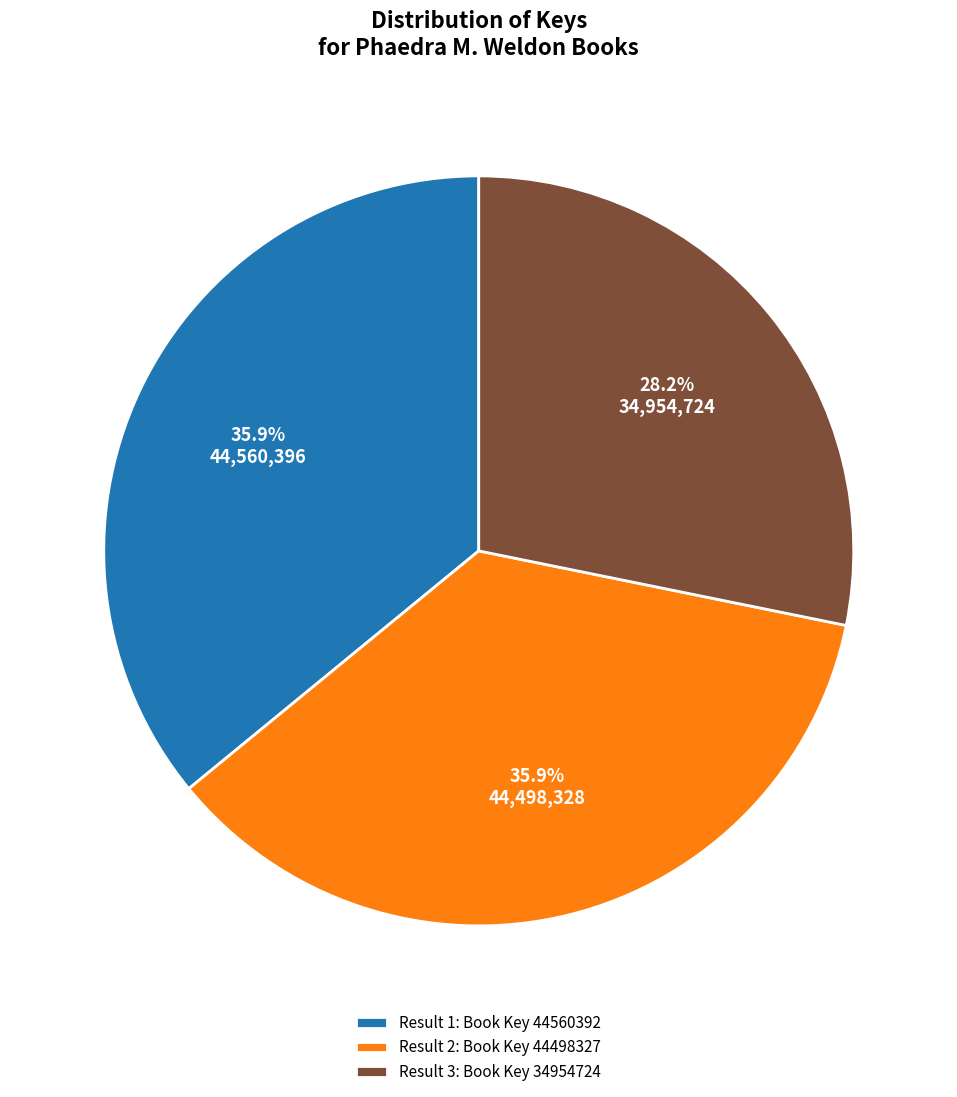

Approximately how many times larger is the value at Result 1: Book Key 44560392 compared to Result 3: Book Key 34954724?

1.3